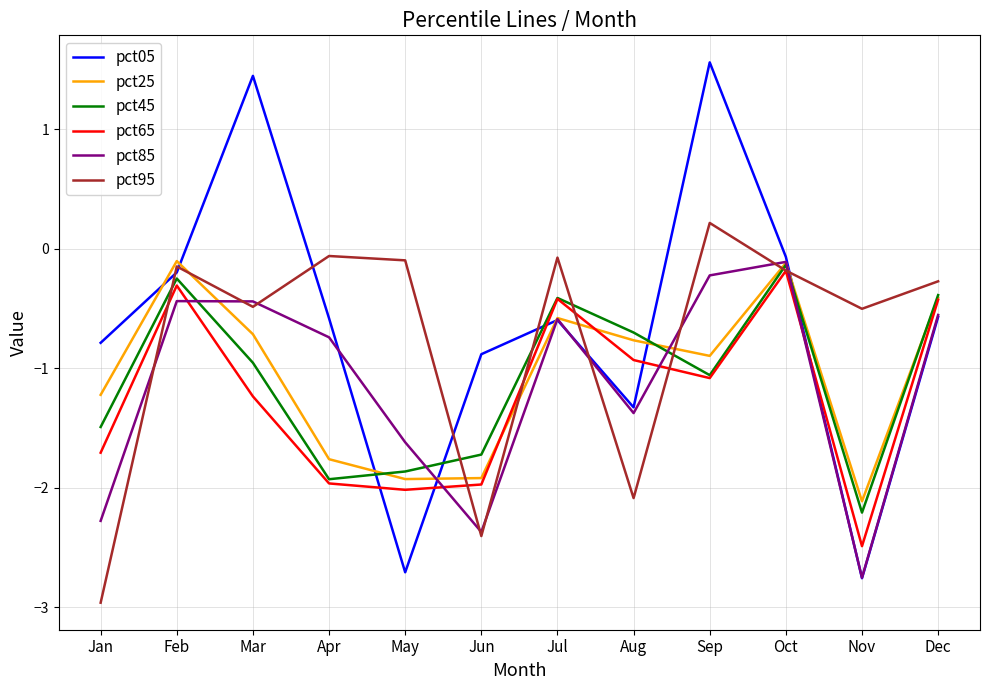

What is the average value of the pct65 series?

-1.2